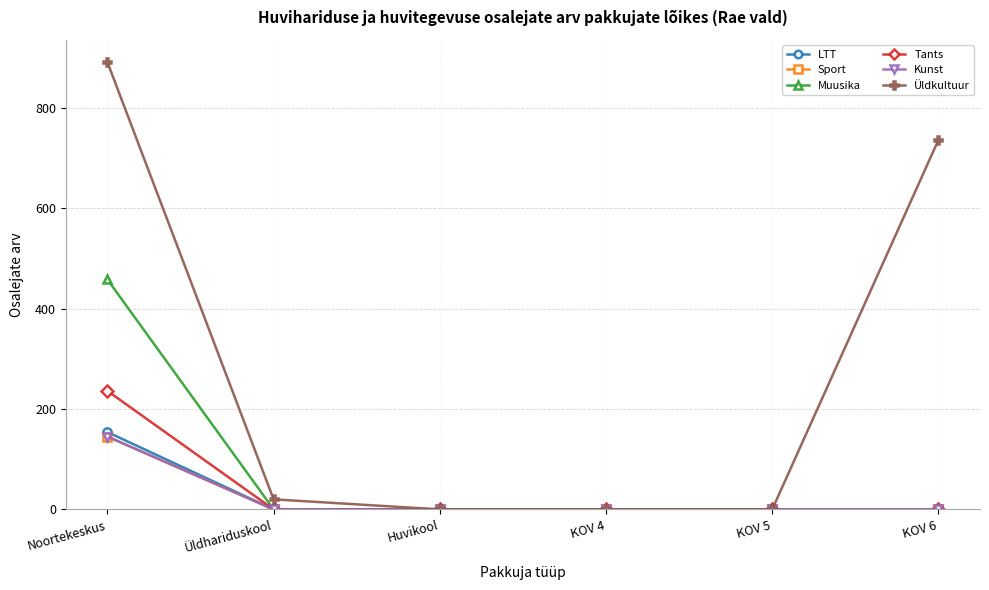

At which category is the sum across all series the highest?

Noortekeskus